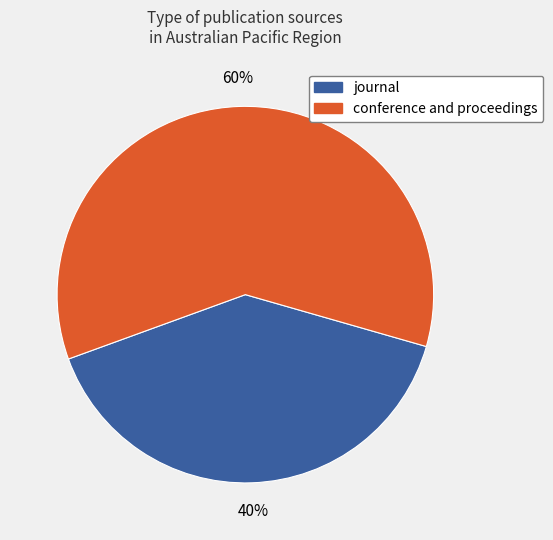

The conference and proceedings slice represents 9% of the pie. True or false?

False